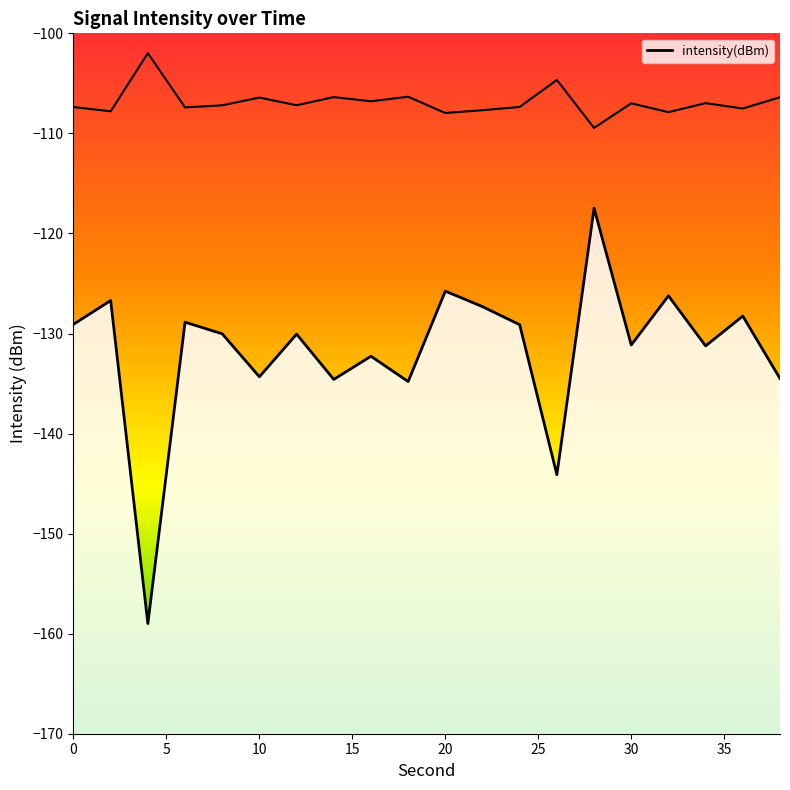

What is the change in value from 2 to 36?

-1.6